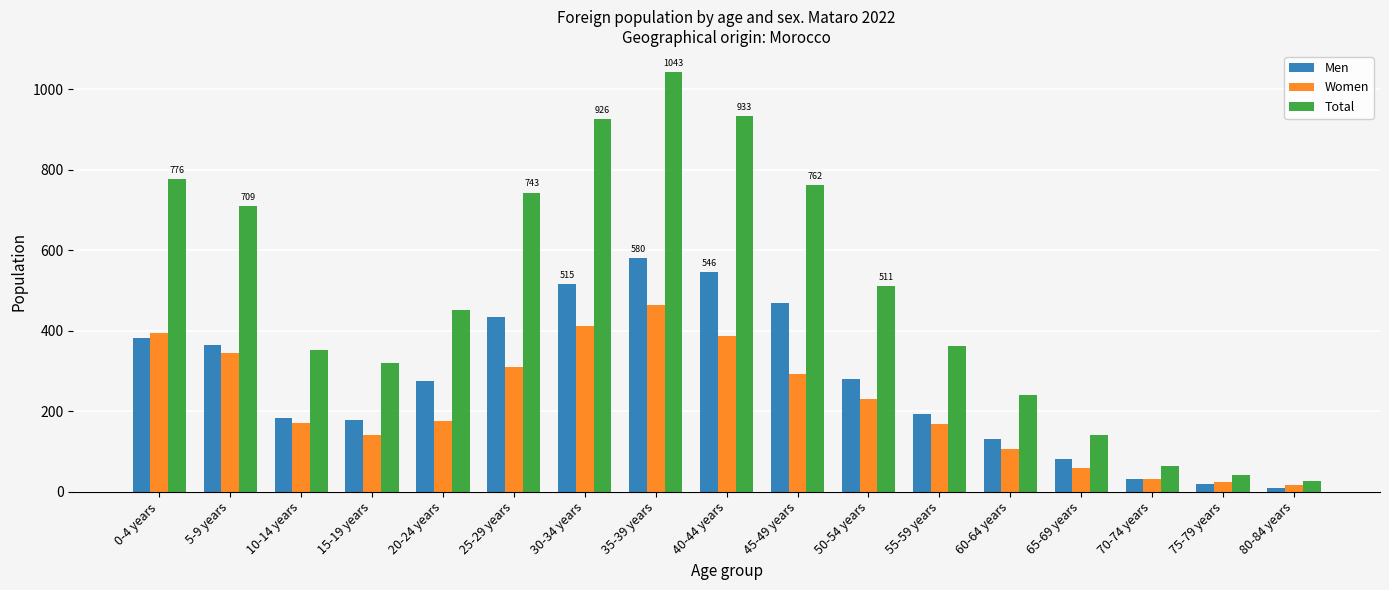

The value of Men at 50-54 years is 147. True or false?

False